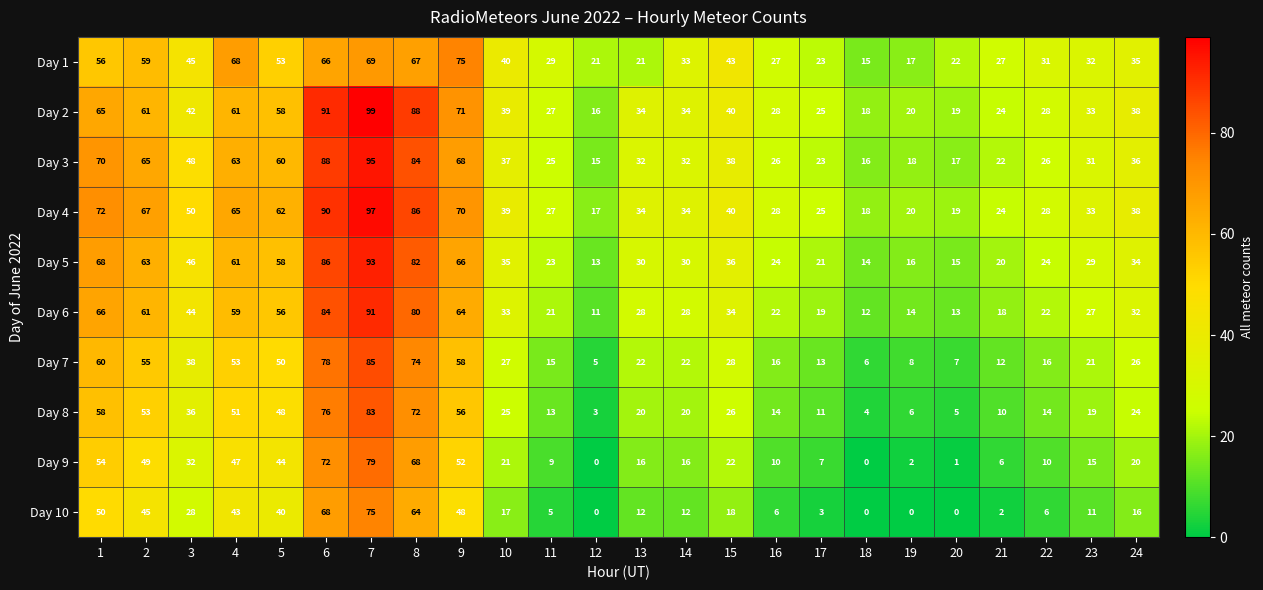

Which label corresponds to the largest value in the chart?

7